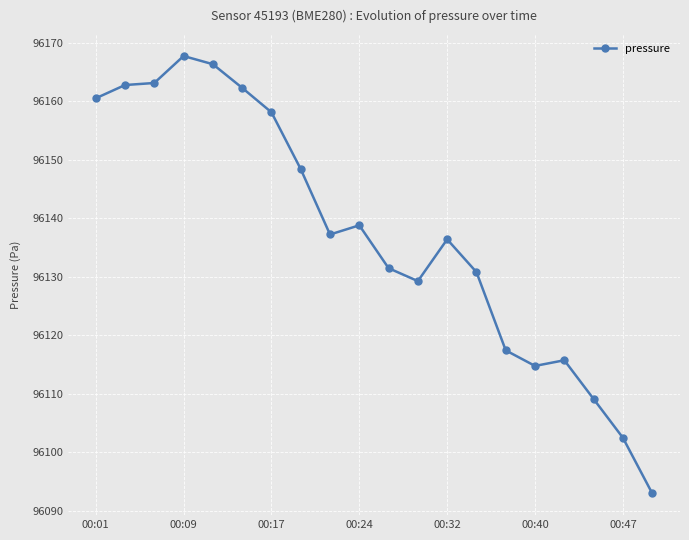

True or false: there are more than 0 points higher than both neighbors.

True